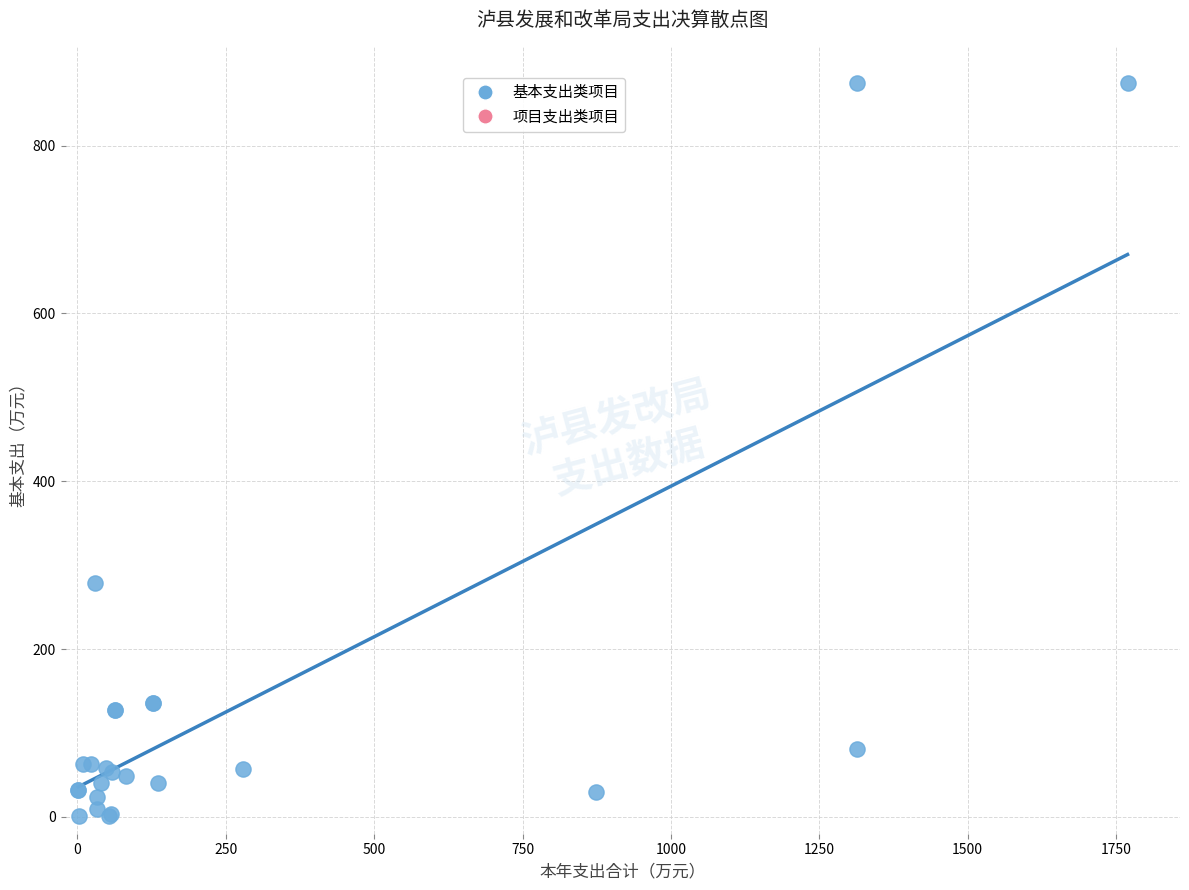

What Y value in the scatter plot is closest to 437?

278.7